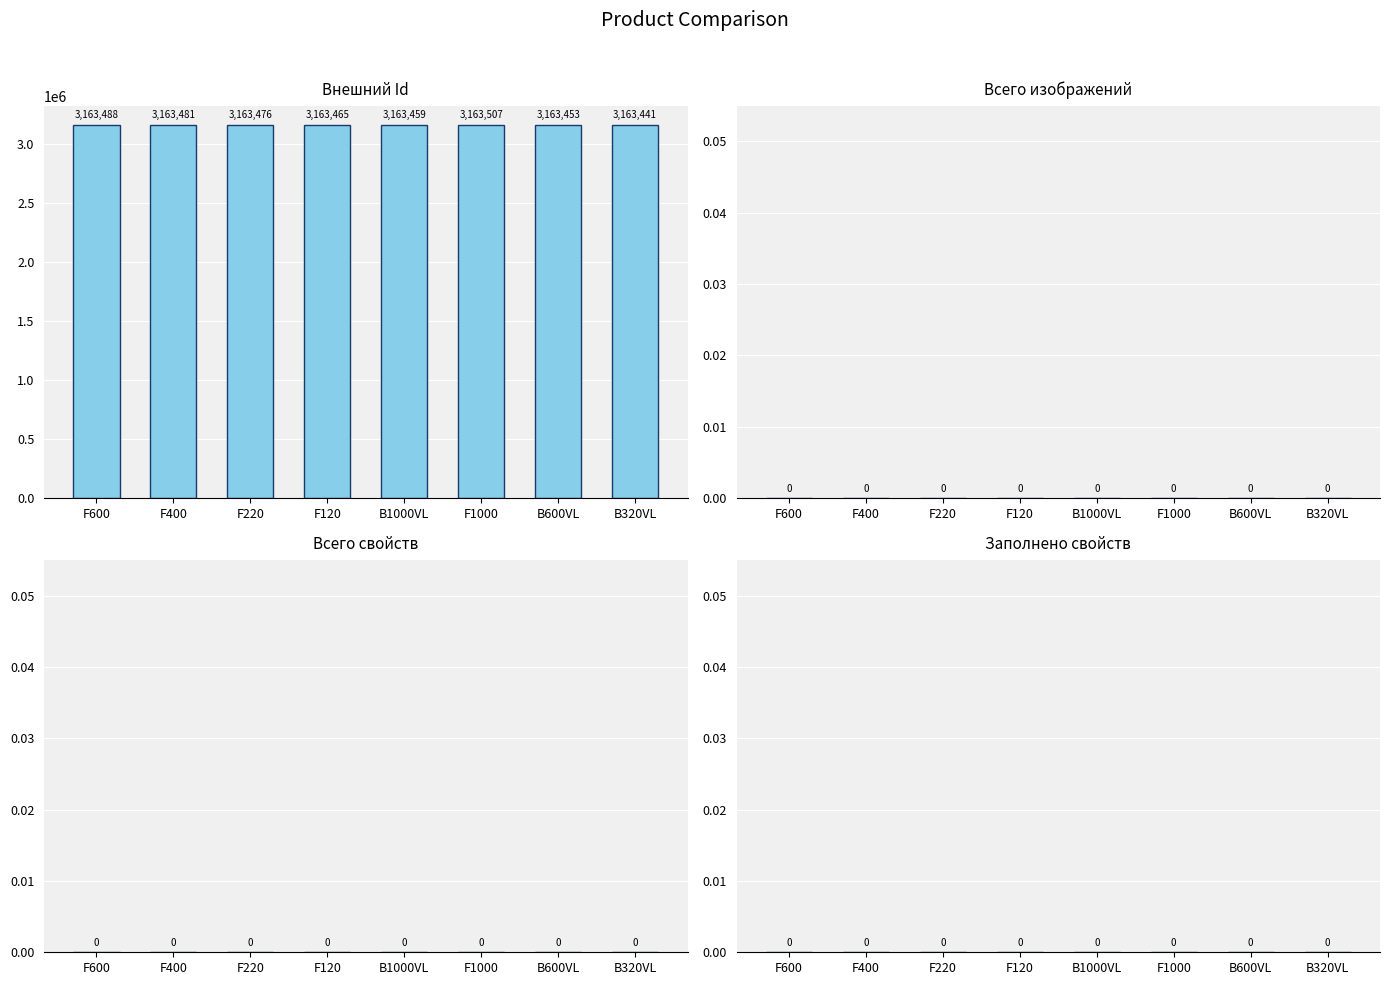

Reading right to left, list all the values displayed in this chart.

3163441	3163453	3163507	3163459	3163465	3163476	3163481	3163488